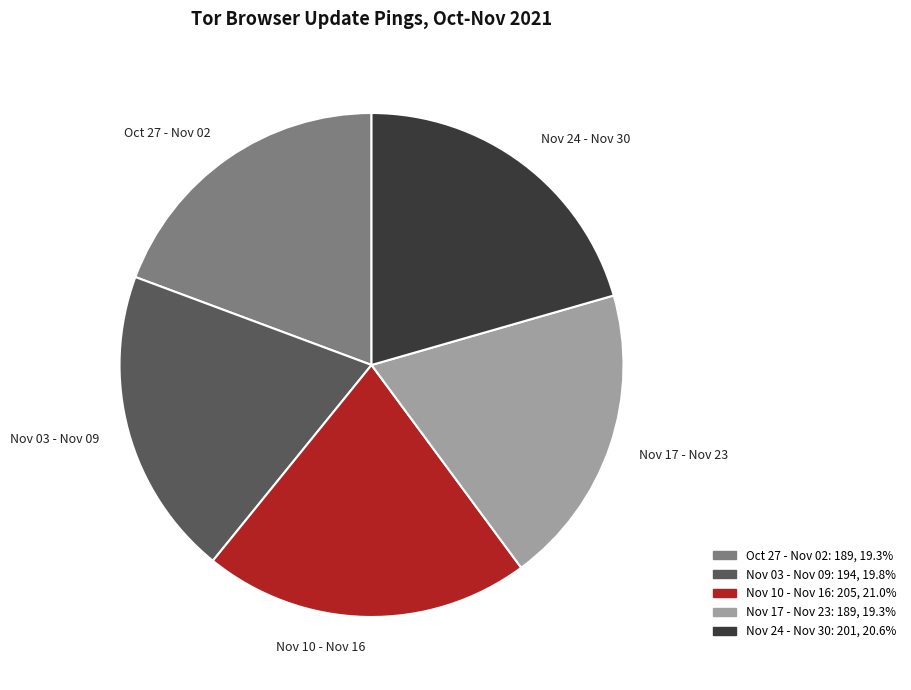

Is the sum of Nov 17 - Nov 23 and Oct 27 - Nov 02 greater than half?

No